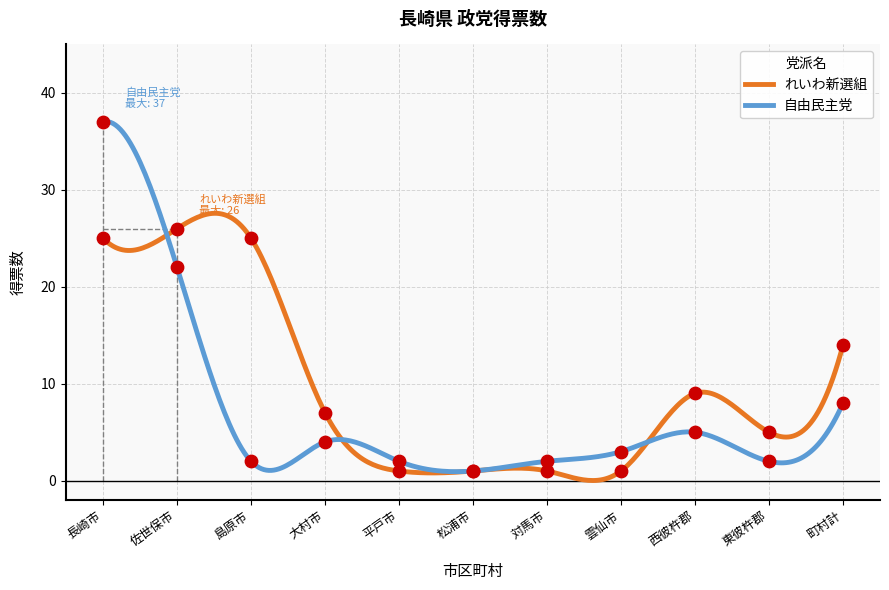

At which category is the sum across all series the highest?

長崎市